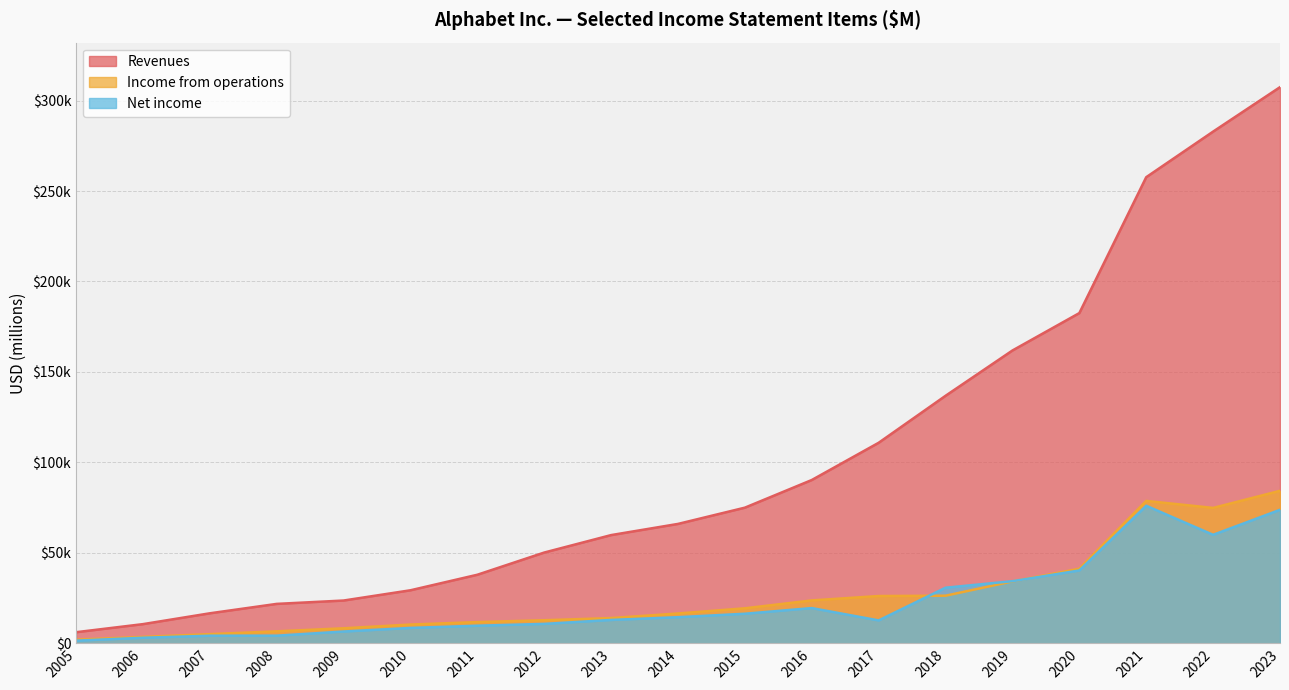

True or false: Net income has a value of 6661 at 2012.

False